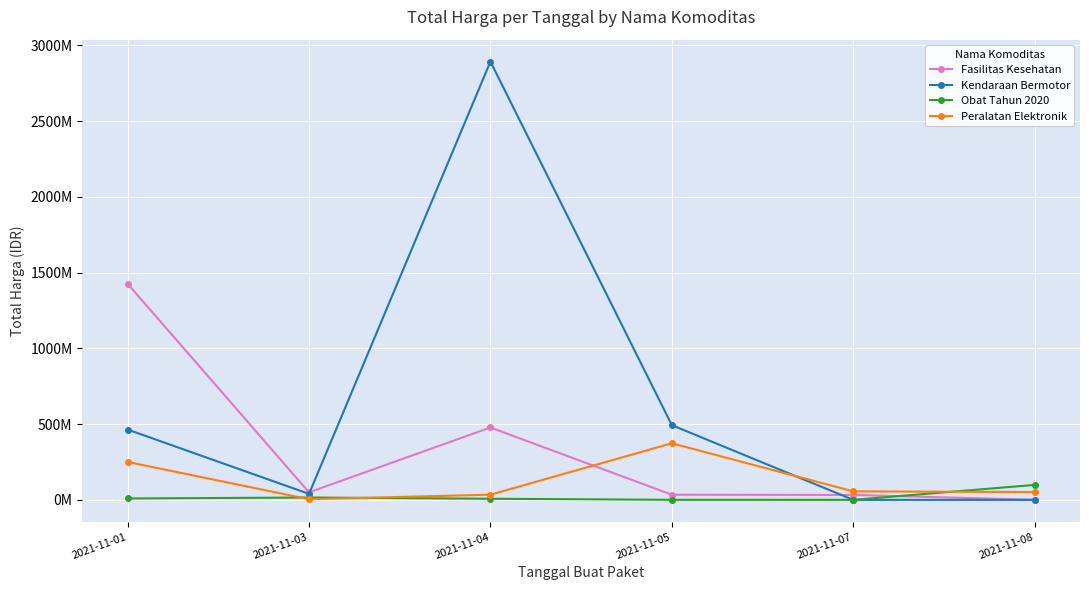

What are all the series names shown in the legend?

Fasilitas Kesehatan, Kendaraan Bermotor, Obat Tahun 2020, Peralatan Elektronik